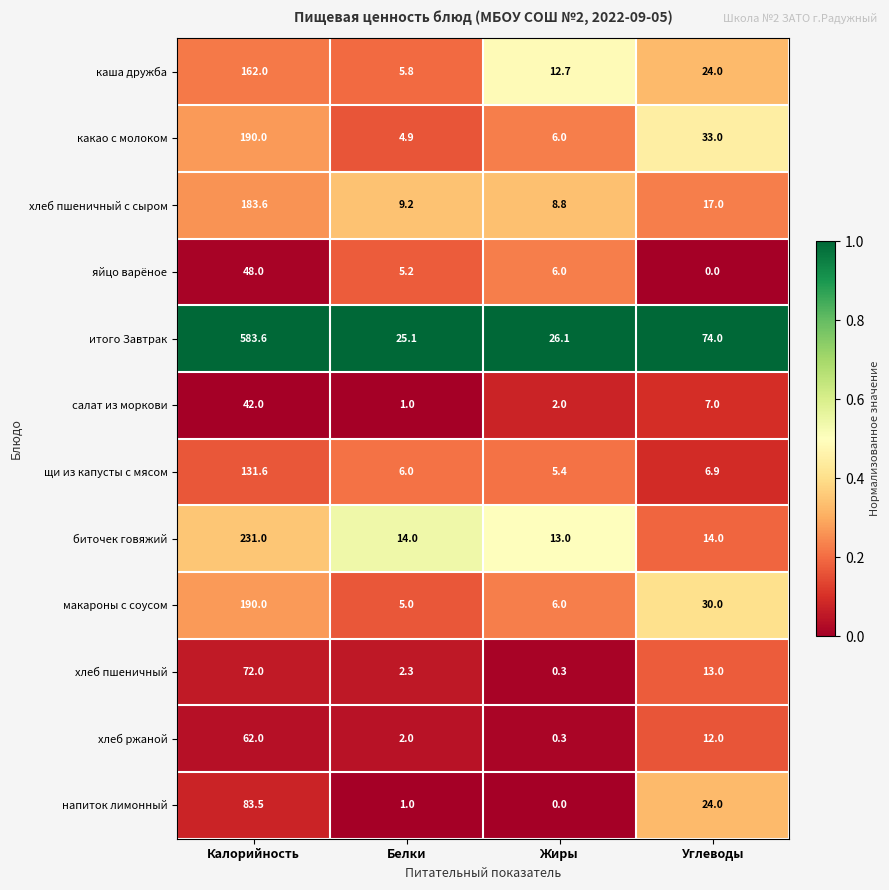

Which category has the highest value across all series?

Калорийность